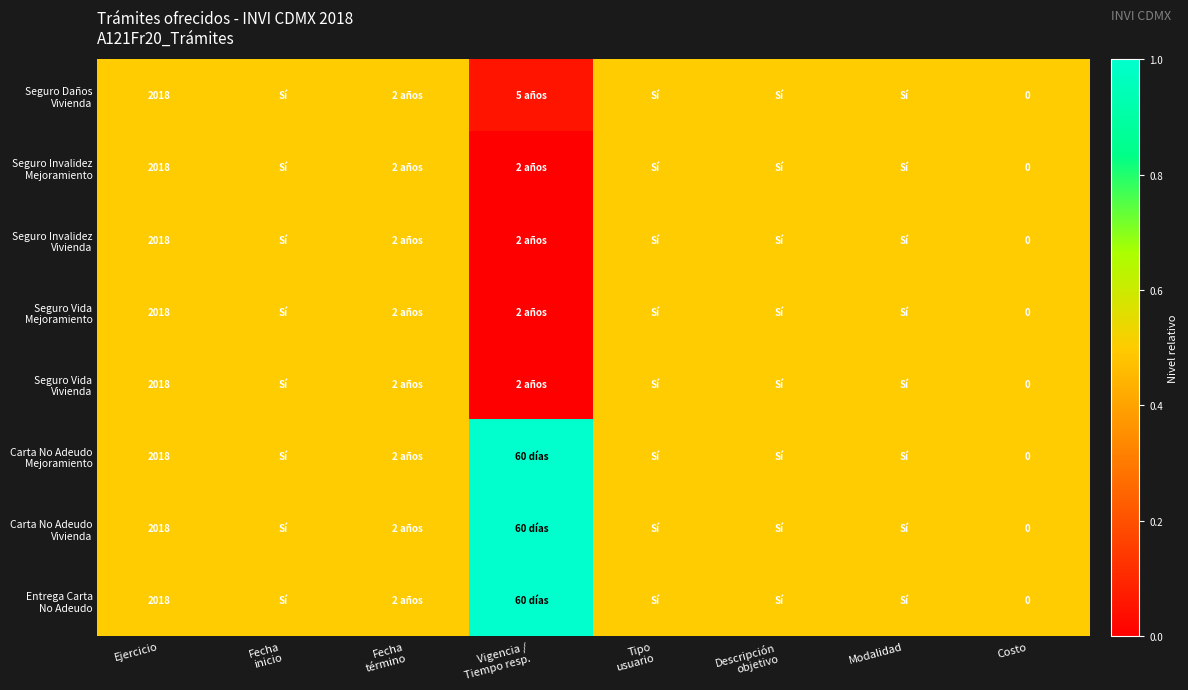

Which series has the largest total across all categories?

Carta No Adeudo Mejoramiento